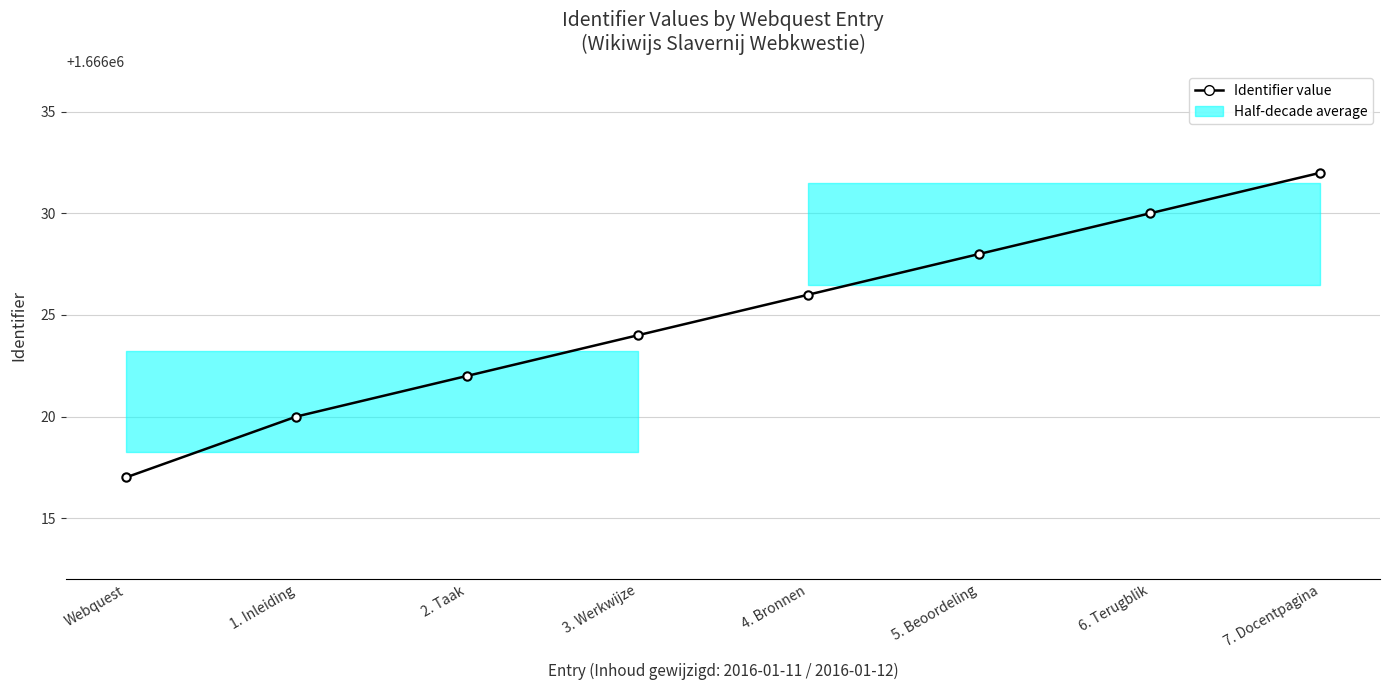

At which label is the value closest to 1666024?

3. Werkwijze